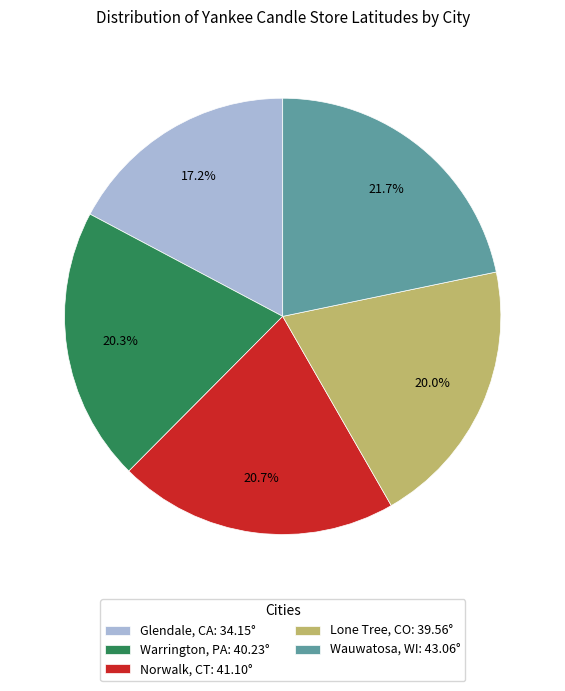

How many segments does this pie chart have?

5